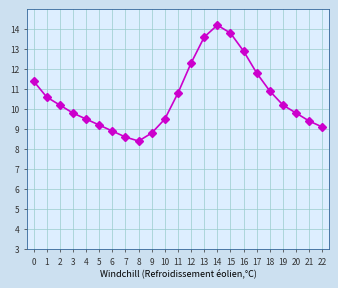

Approximately how many times larger is the value at 8 compared to 9?

1.0